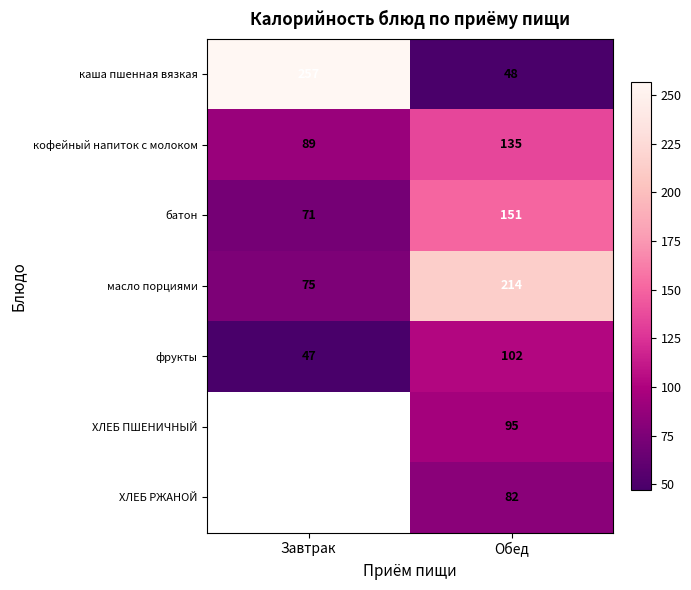

The value of каша пшенная вязкая at Завтрак is 257. True or false?

True